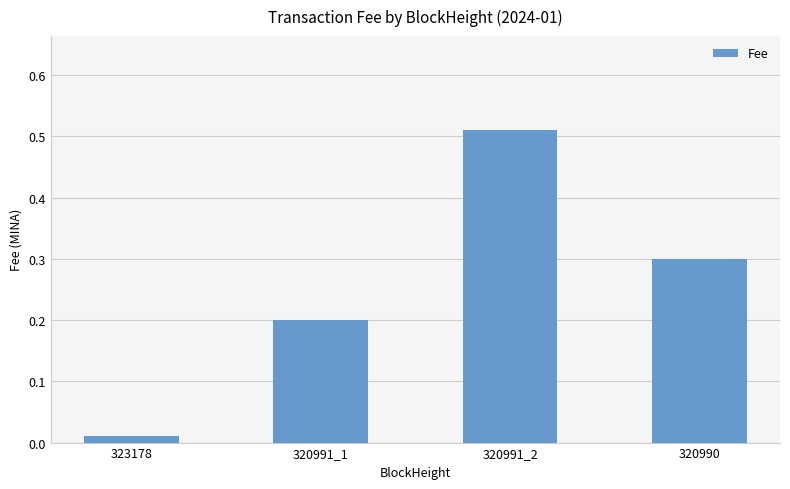

Is it true that the value at 320990 is 0.3?

True